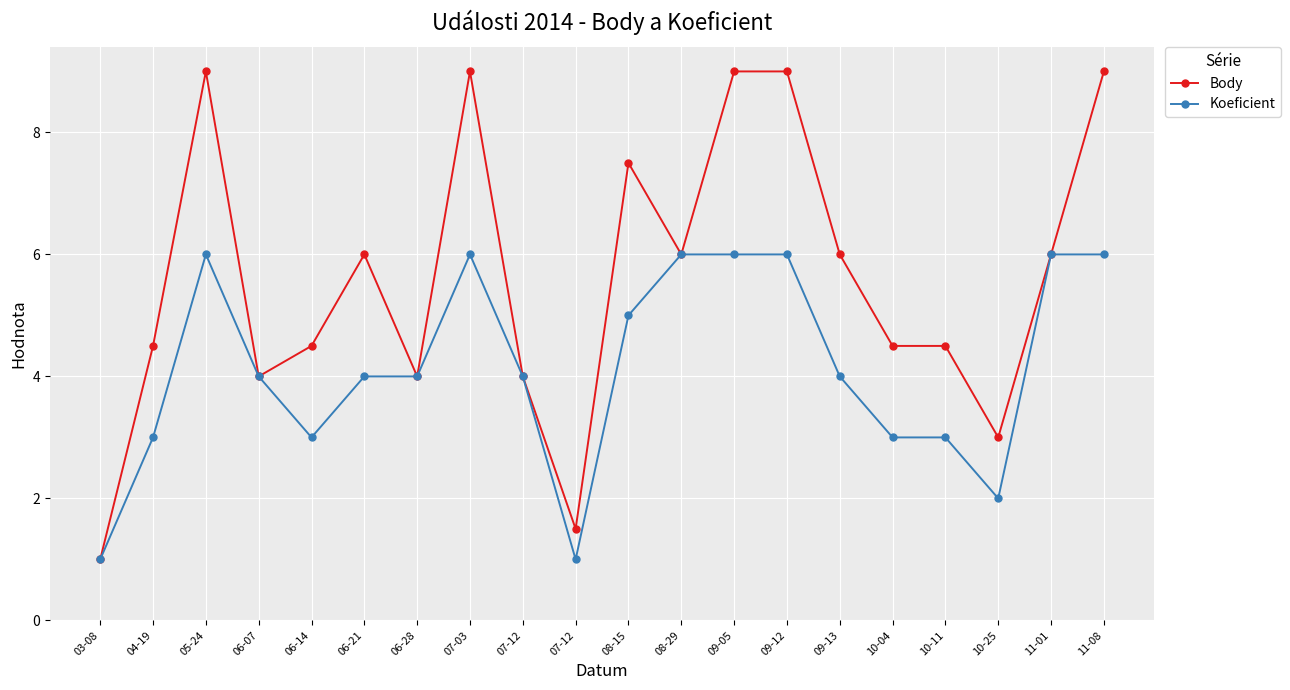

How many categories are shown in the chart?

20